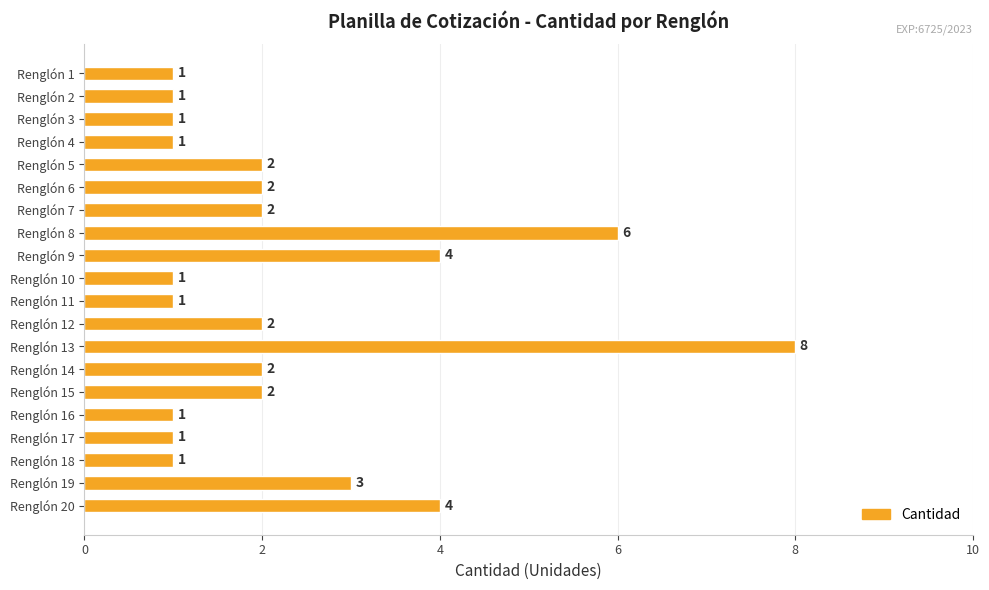

How many data points does each series have?

20